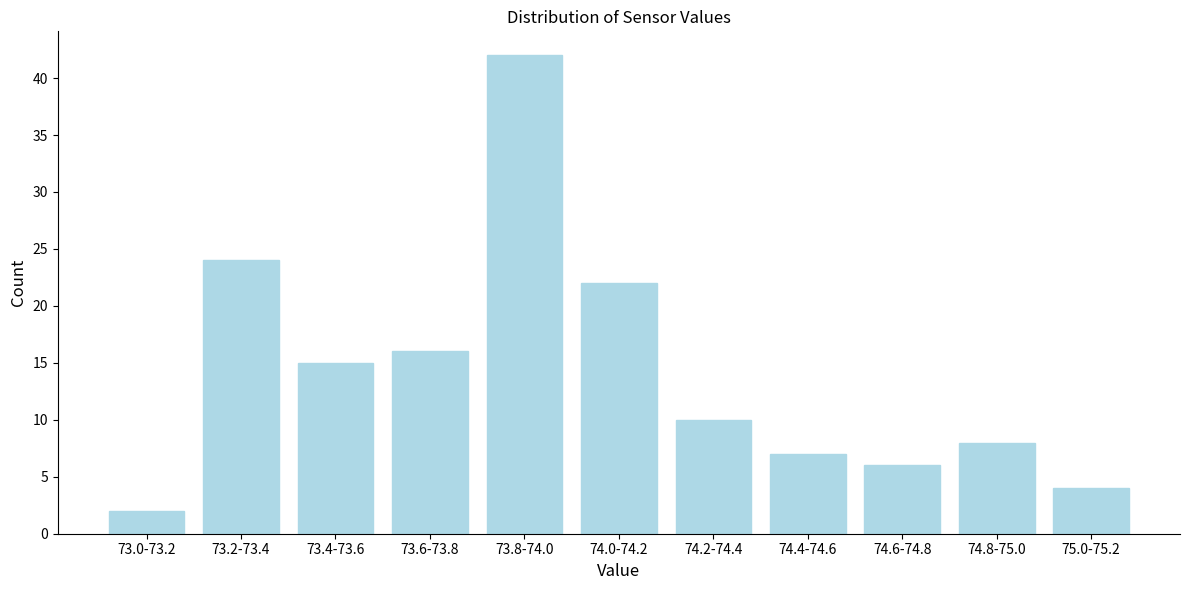

Reading left to right, list all the values displayed in this chart.

73.0-73.2=2	73.2-73.4=24	73.4-73.6=15	73.6-73.8=16	73.8-74.0=42	74.0-74.2=22	74.2-74.4=10	74.4-74.6=7	74.6-74.8=6	74.8-75.0=8	75.0-75.2=4